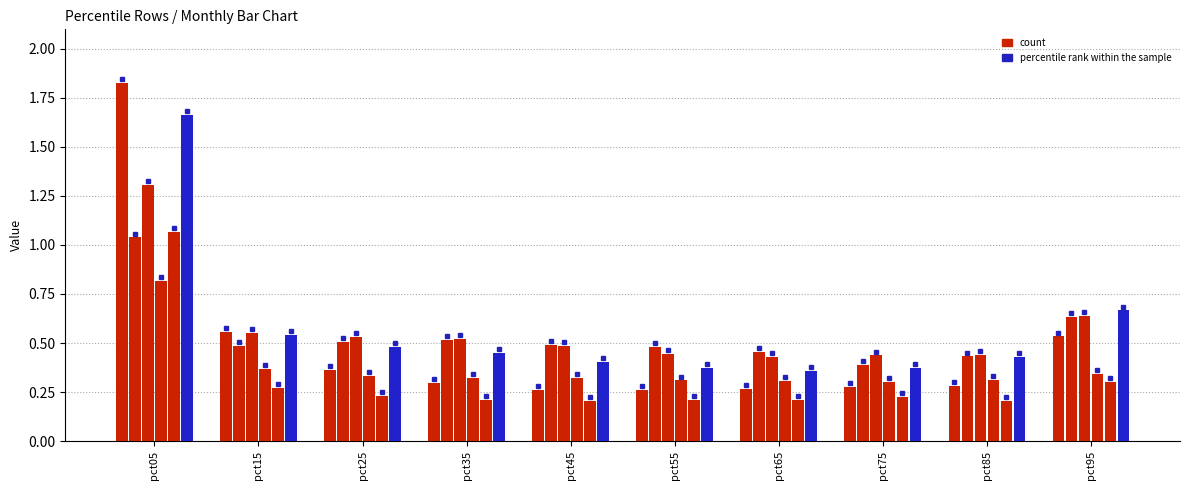

Reading left to right, what are all the values shown in this chart?

Jan: 1.8	0.6	0.4	0.3	0.3	0.3	0.3	0.3	0.3	0.5
Feb: 1.0	0.5	0.5	0.5	0.5	0.5	0.5	0.4	0.4	0.6
Mar: 1.3	0.6	0.5	0.5	0.5	0.4	0.4	0.4	0.4	0.6
Apr: 0.8	0.4	0.3	0.3	0.3	0.3	0.3	0.3	0.3	0.3
May: 1.1	0.3	0.2	0.2	0.2	0.2	0.2	0.2	0.2	0.3
Jun: 1.7	0.5	0.5	0.4	0.4	0.4	0.4	0.4	0.4	0.7